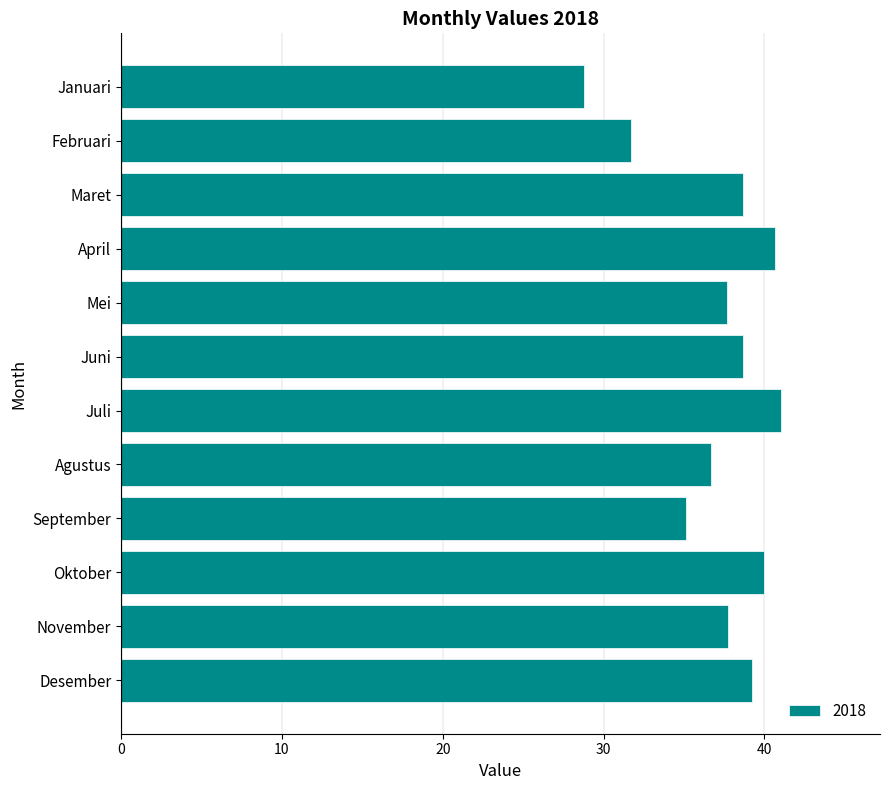

How many values are below 38?

6